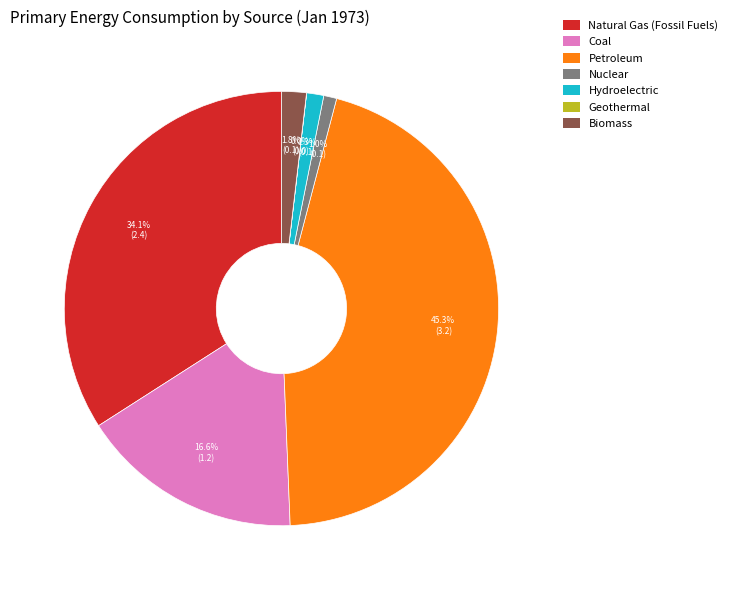

Is there a majority slice in this chart?

No